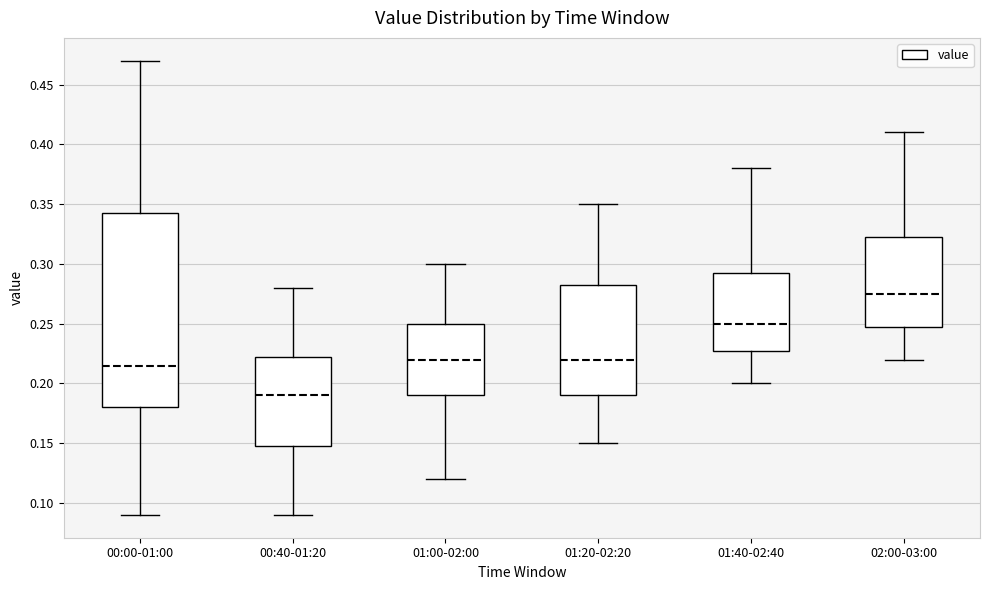

Where does the upper whisker of the box for 01:20-02:20 end on the y-axis? The values are not printed on the chart, so give them approximately, as read against the axis.

0.350